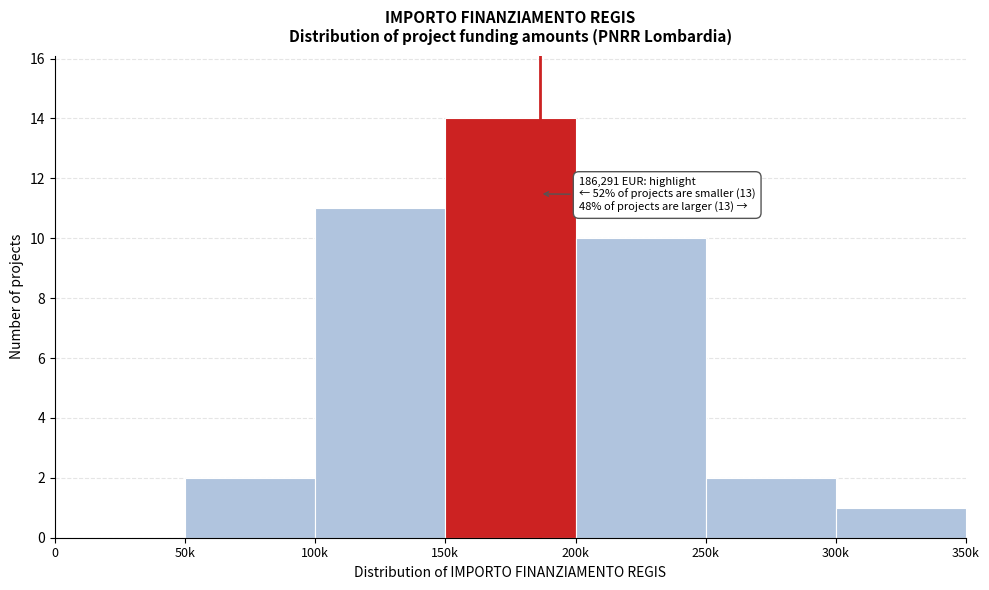

Reading left to right, list all the values displayed in this chart.

0=0	50k=2	100k=11	150k=14	200k=10	250k=2	300k=1